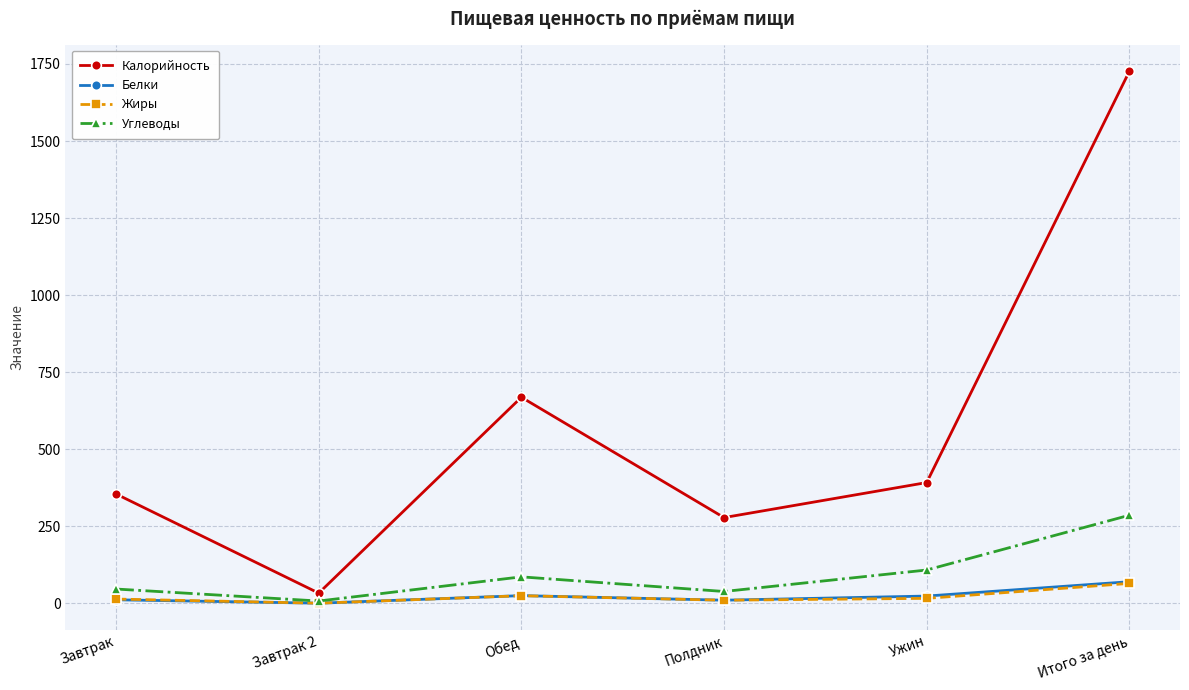

Where is Калорийность nearest to the value 879?

Обед